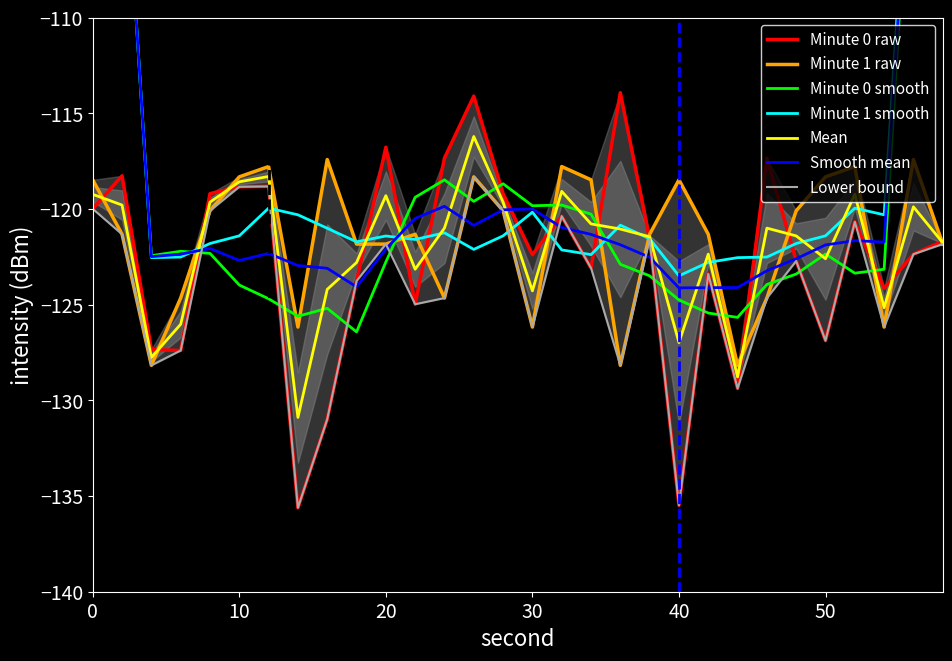

Which series ends up on top after the final intersection of Minute 0 and Minute 1?

Minute 0